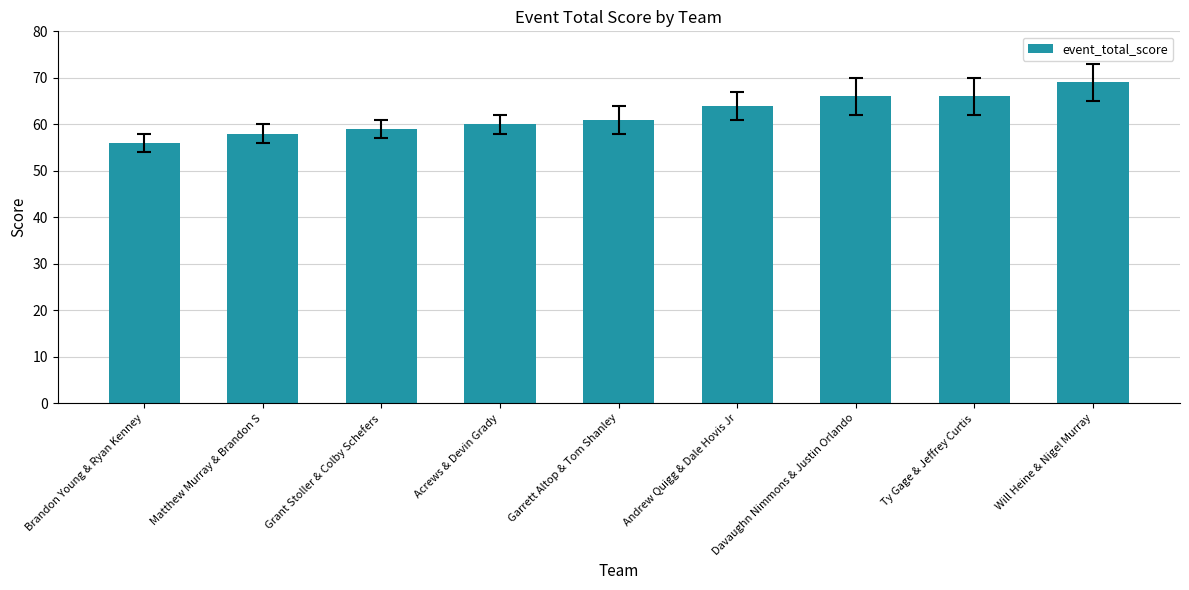

What is the average value?

62